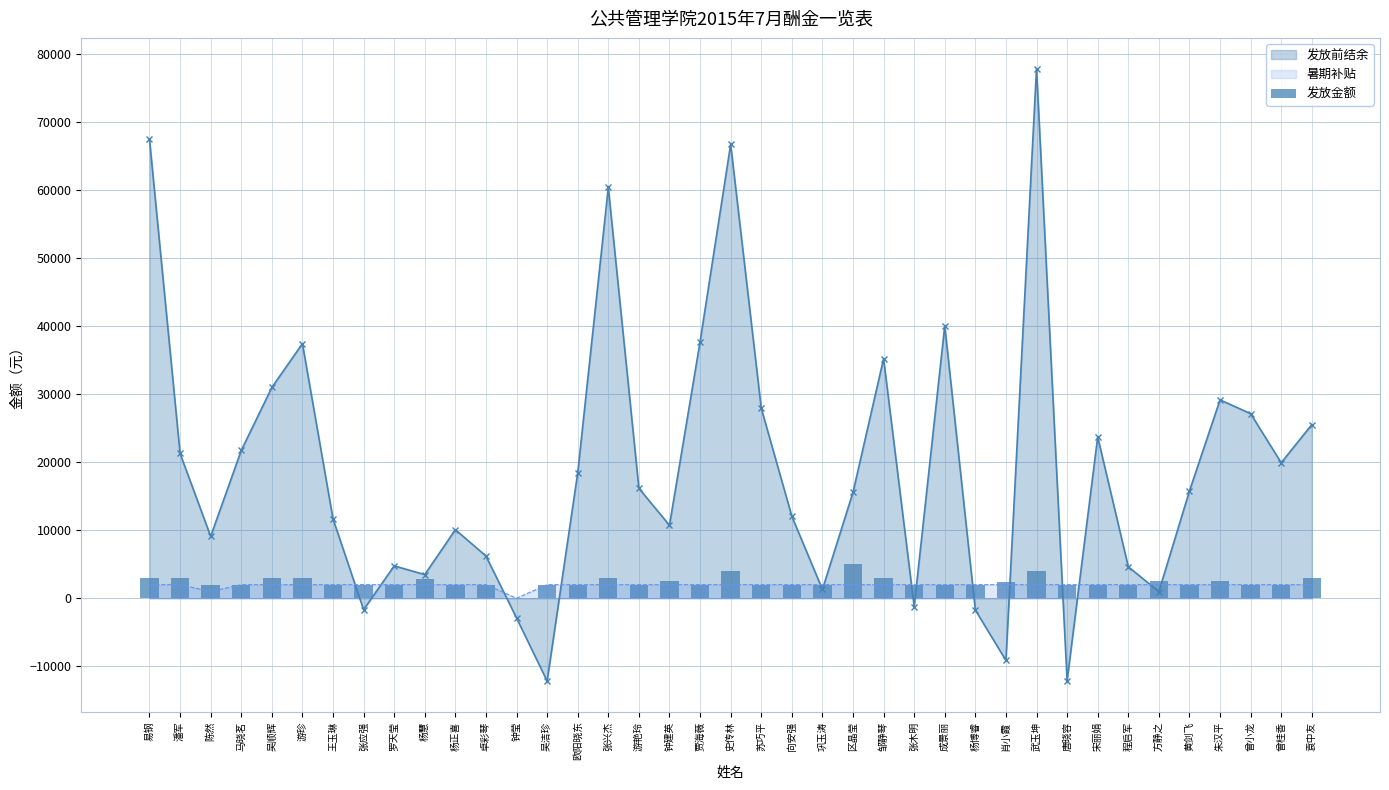

What is the label of the 1st bar from the left?

易钢